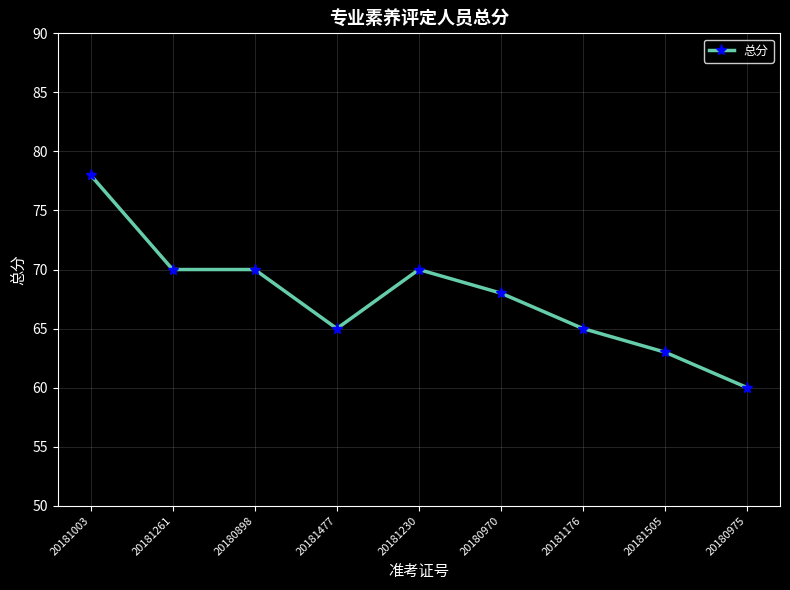

What is the value of the 6th point from the left?

68